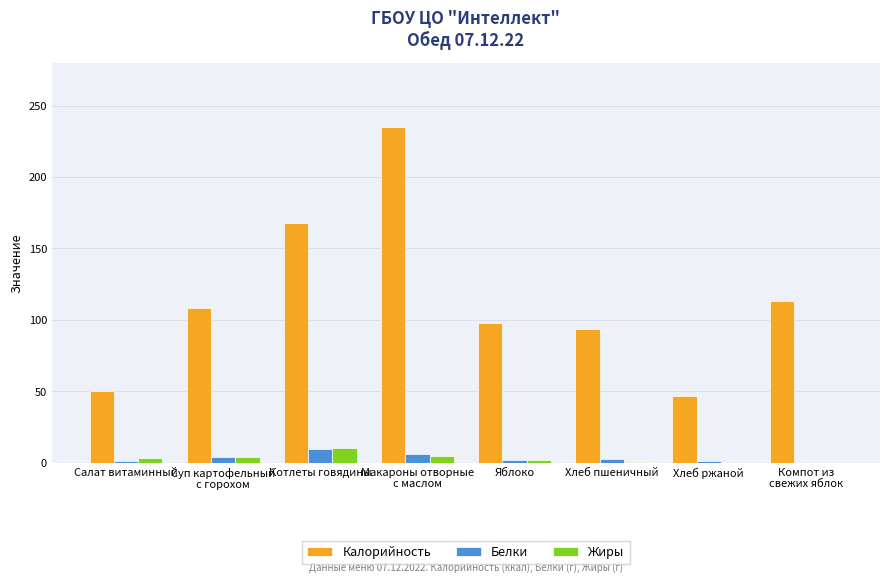

What is the spread (max minus min) of values at Котлеты говядины?

158.2